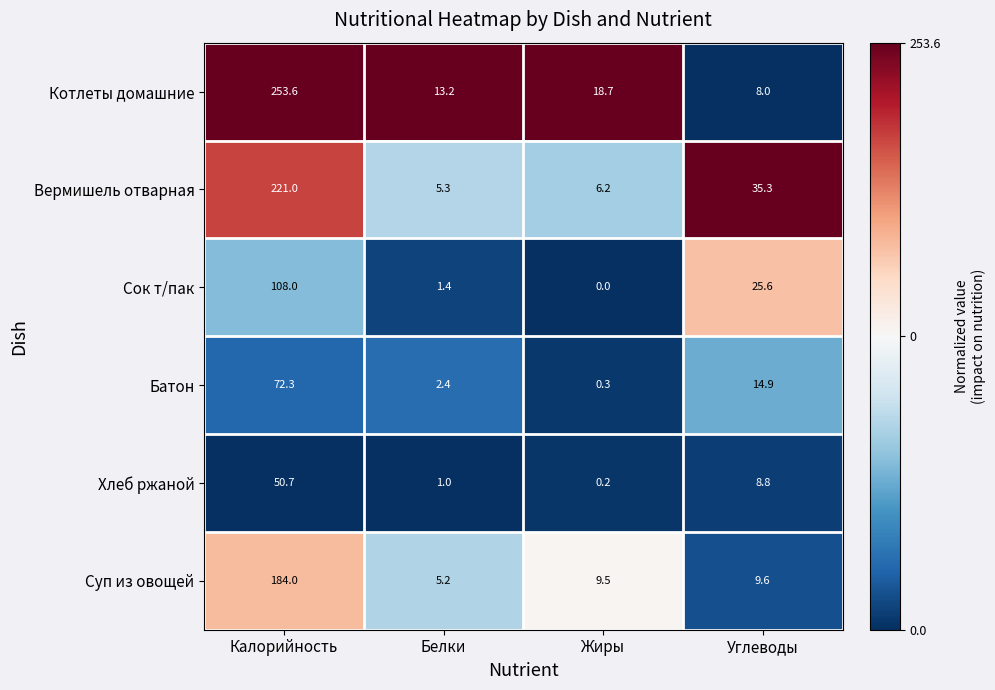

Which category has the lowest value in the Котлеты домашние series?

Углеводы